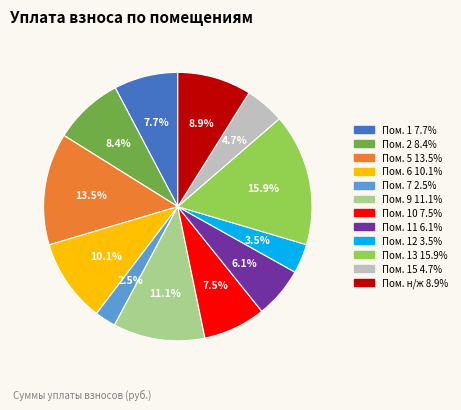

To the nearest percent, what is the difference between the largest and smallest slice percentages?

13%